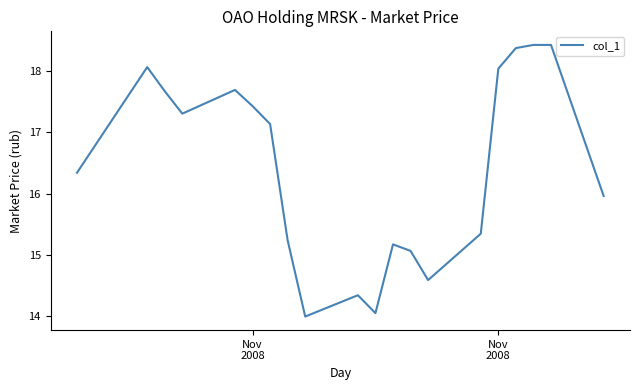

What is the minimum value shown in the chart?

14.0